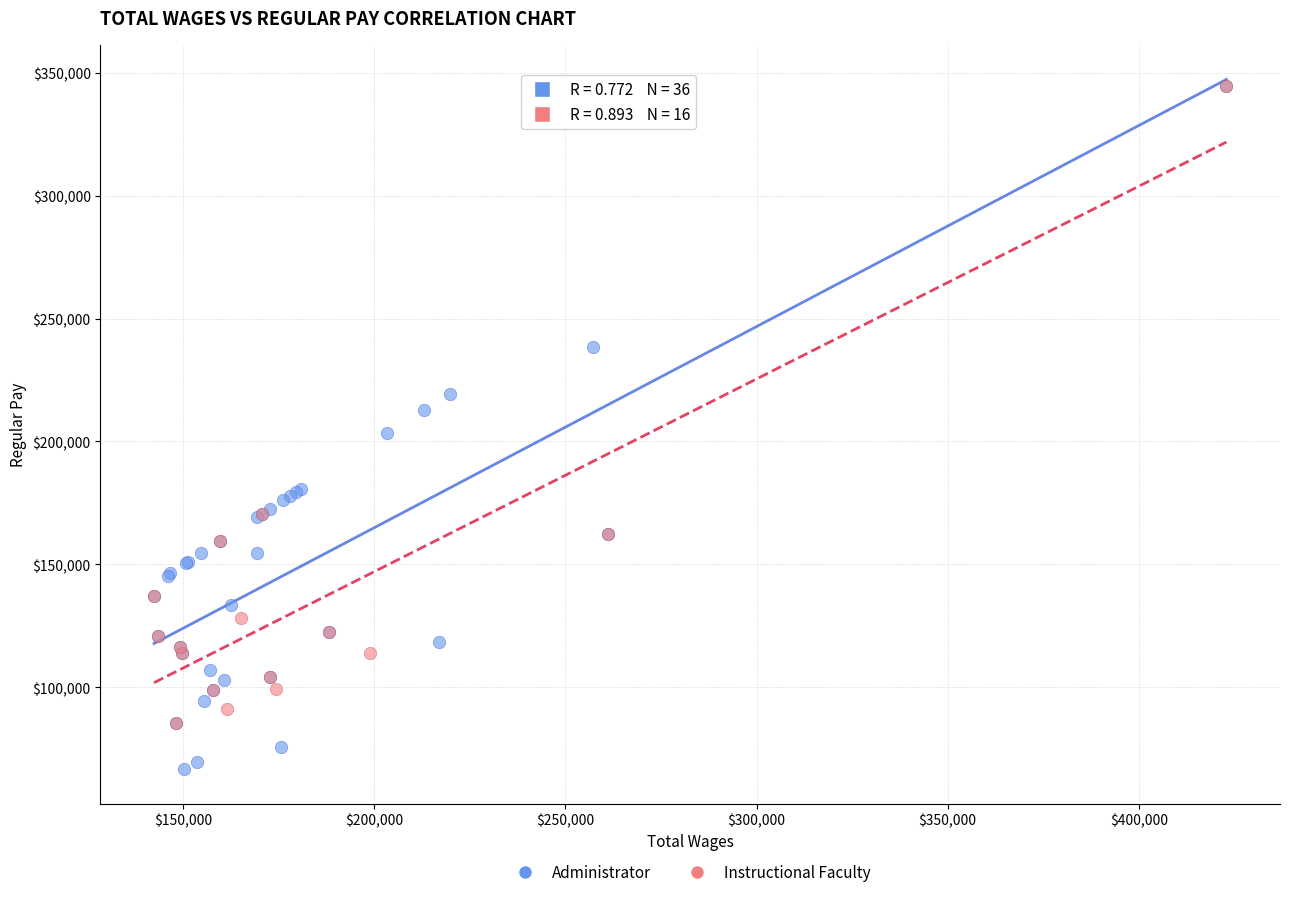

Which series contains the lowest Y value?

Administrator